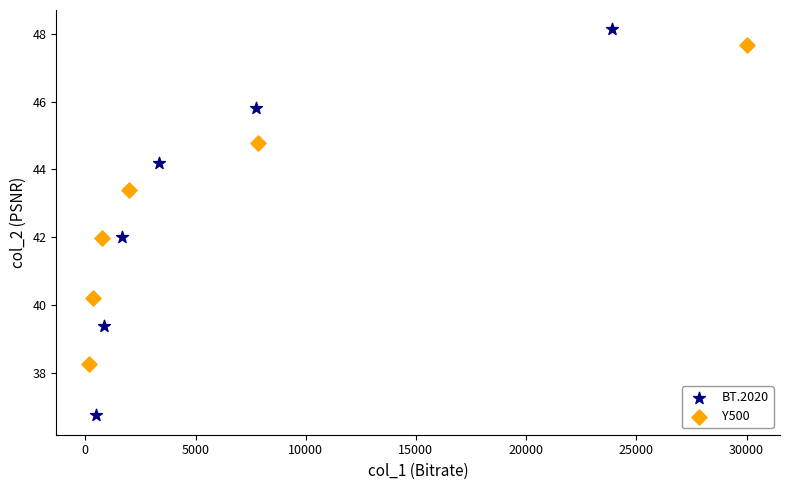

Which series contains the lowest Y value?

BT.2020